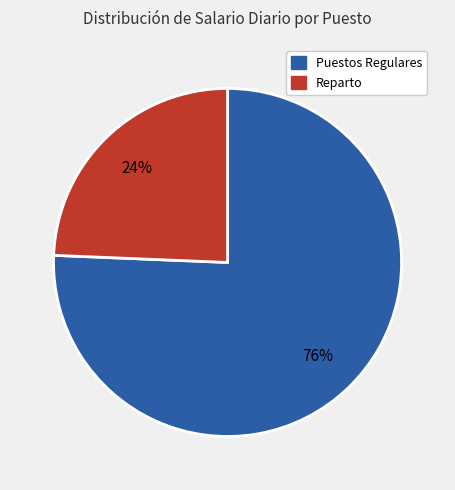

Does any single category account for the majority?

Yes